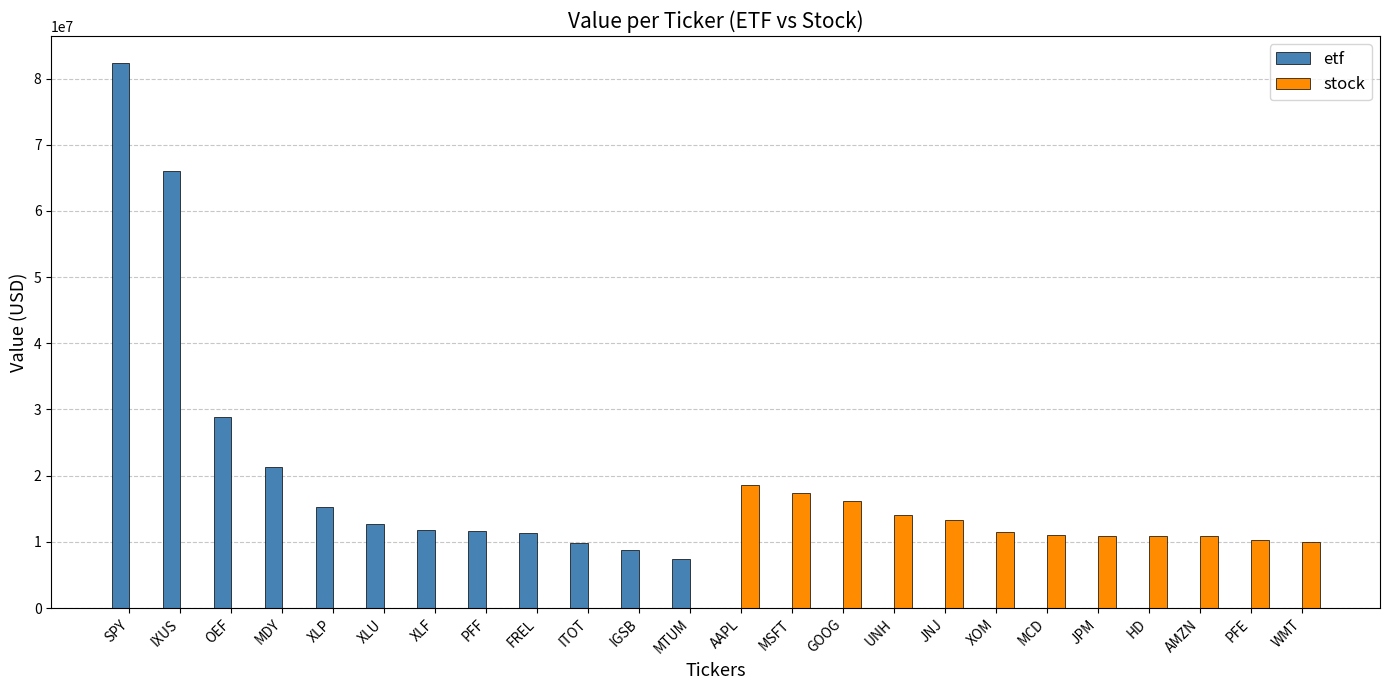

Are the bars horizontal?

No